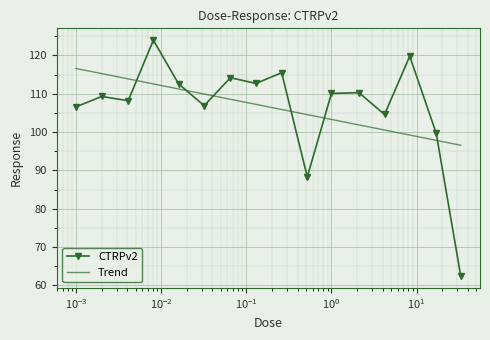

What is the lowest value of the CTRPv2 series?

62.4